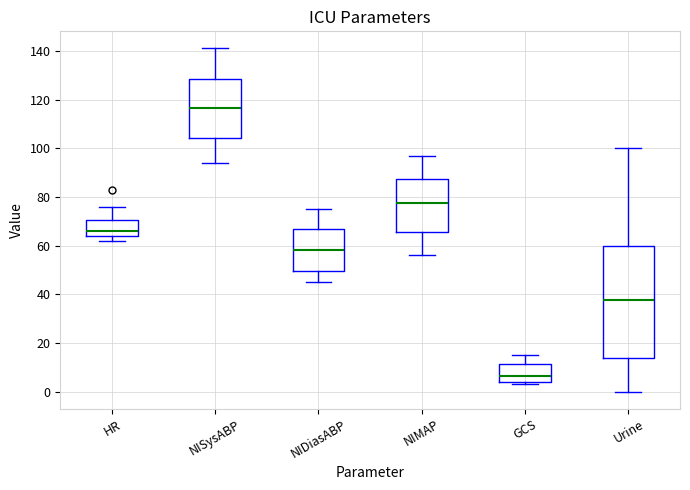

Where is the lower edge of the box for Urine on the y-axis? The values are not printed on the chart, so give them approximately, as read against the axis.

14